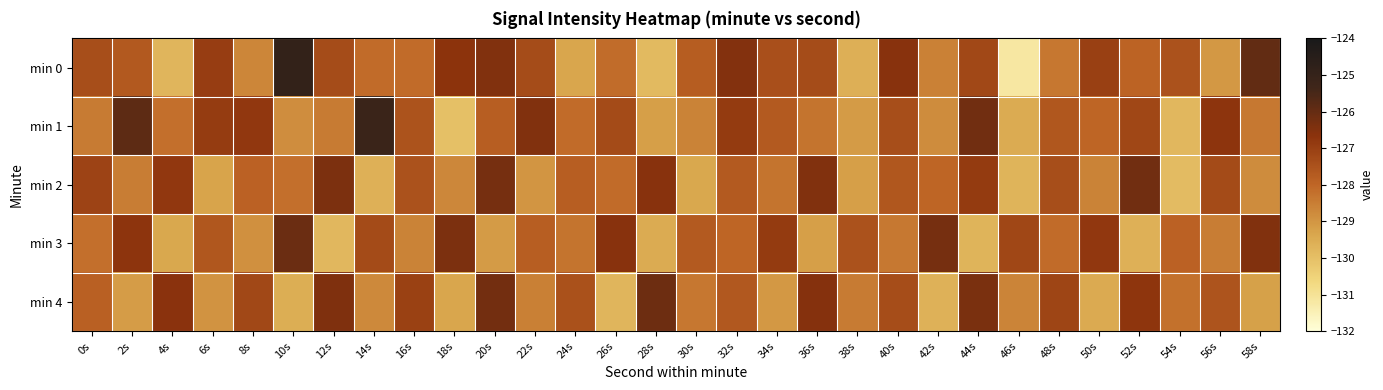

Rank the series at 48s from lowest to highest value.

min 0, min 3, min 1, min 2, min 4